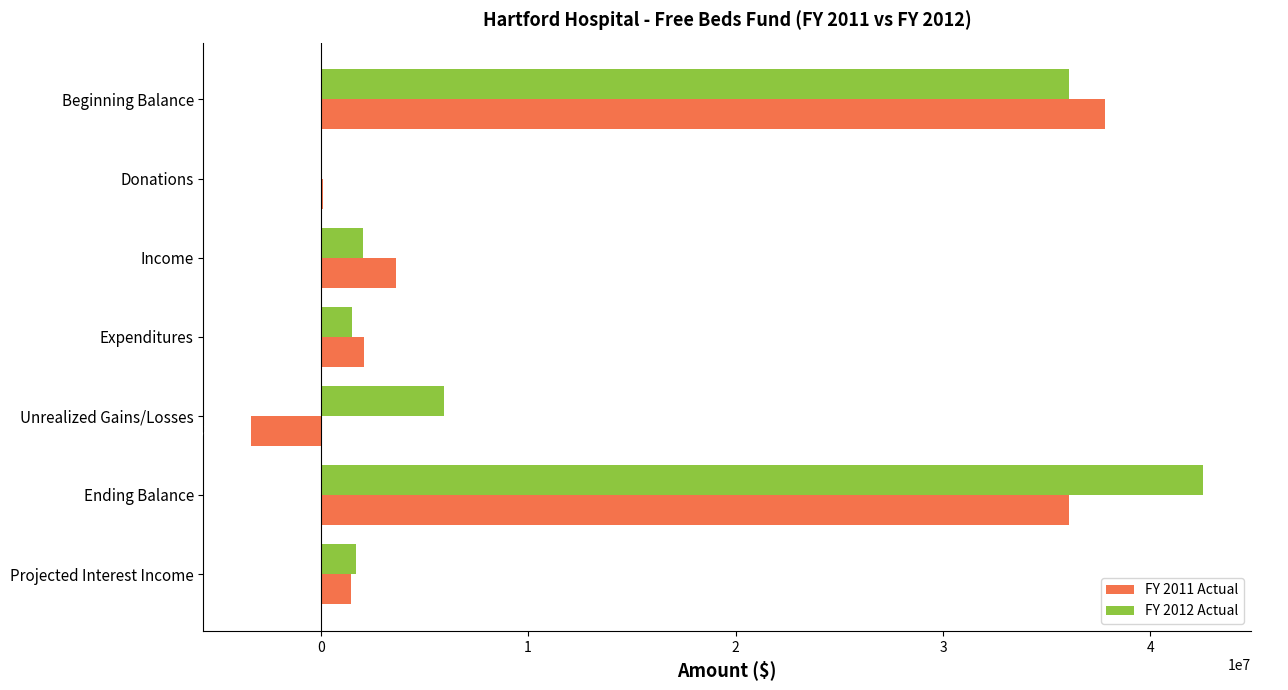

Where is FY 2012 Actual nearest to the value 21276734?

Beginning Balance